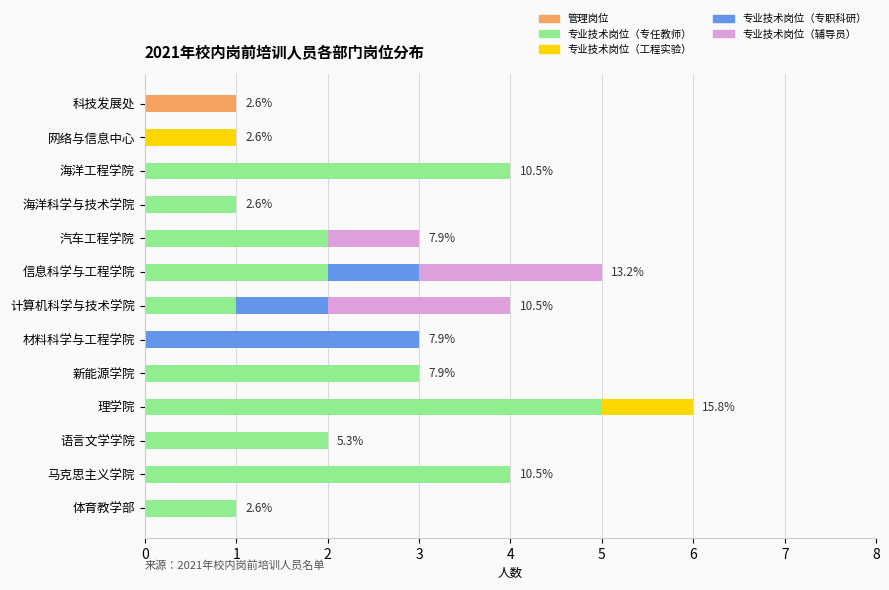

True or false: 管理岗位 has a value of 0 at 海洋工程学院.

True